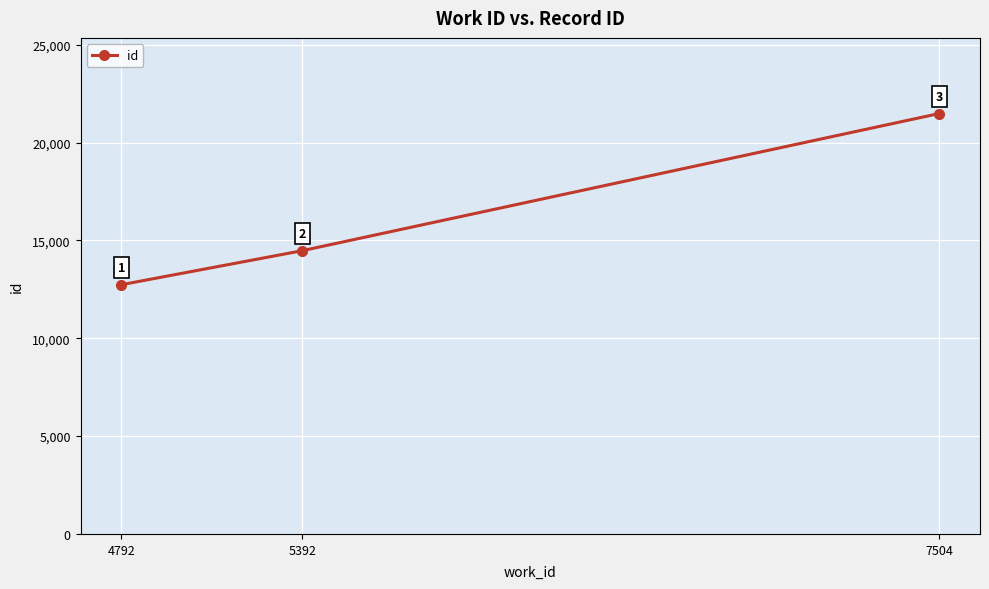

What is the difference between the values at 5392 and 7504?

7008